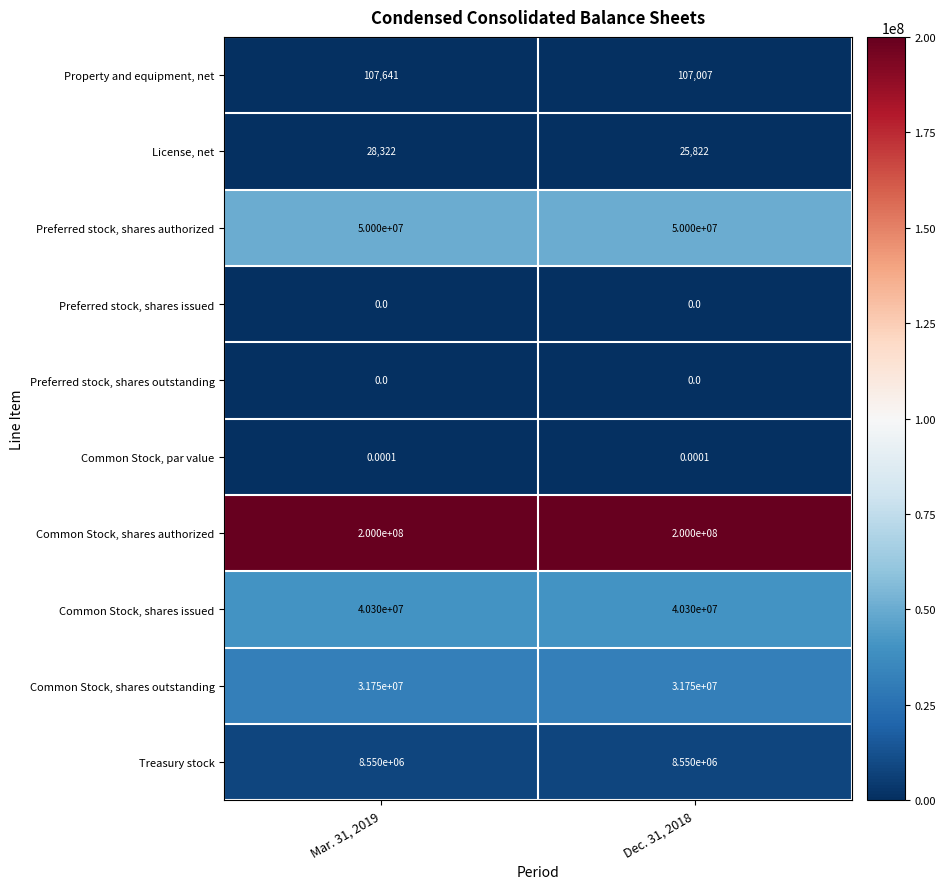

Which series has the largest total across all categories?

Common Stock, shares authorized